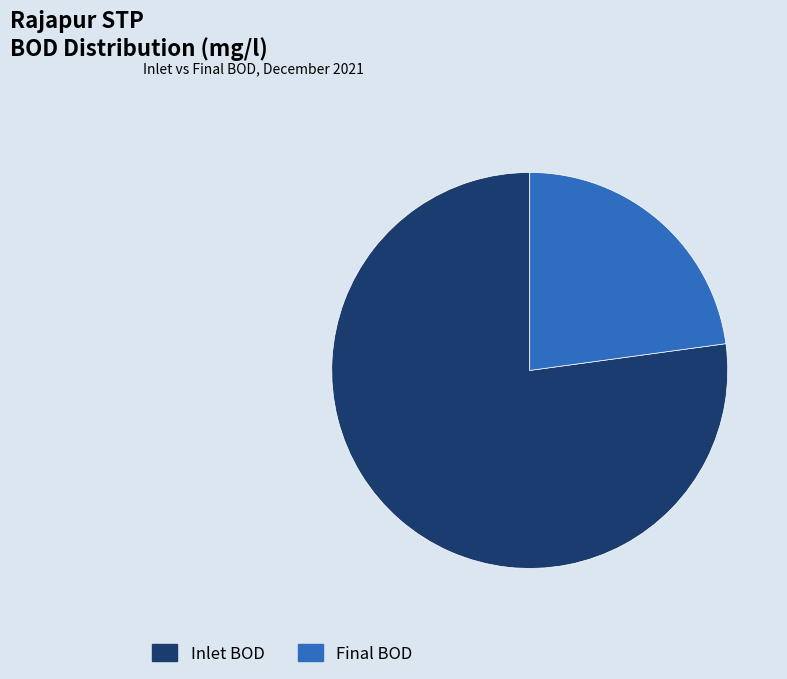

How many segments does this pie chart have?

2